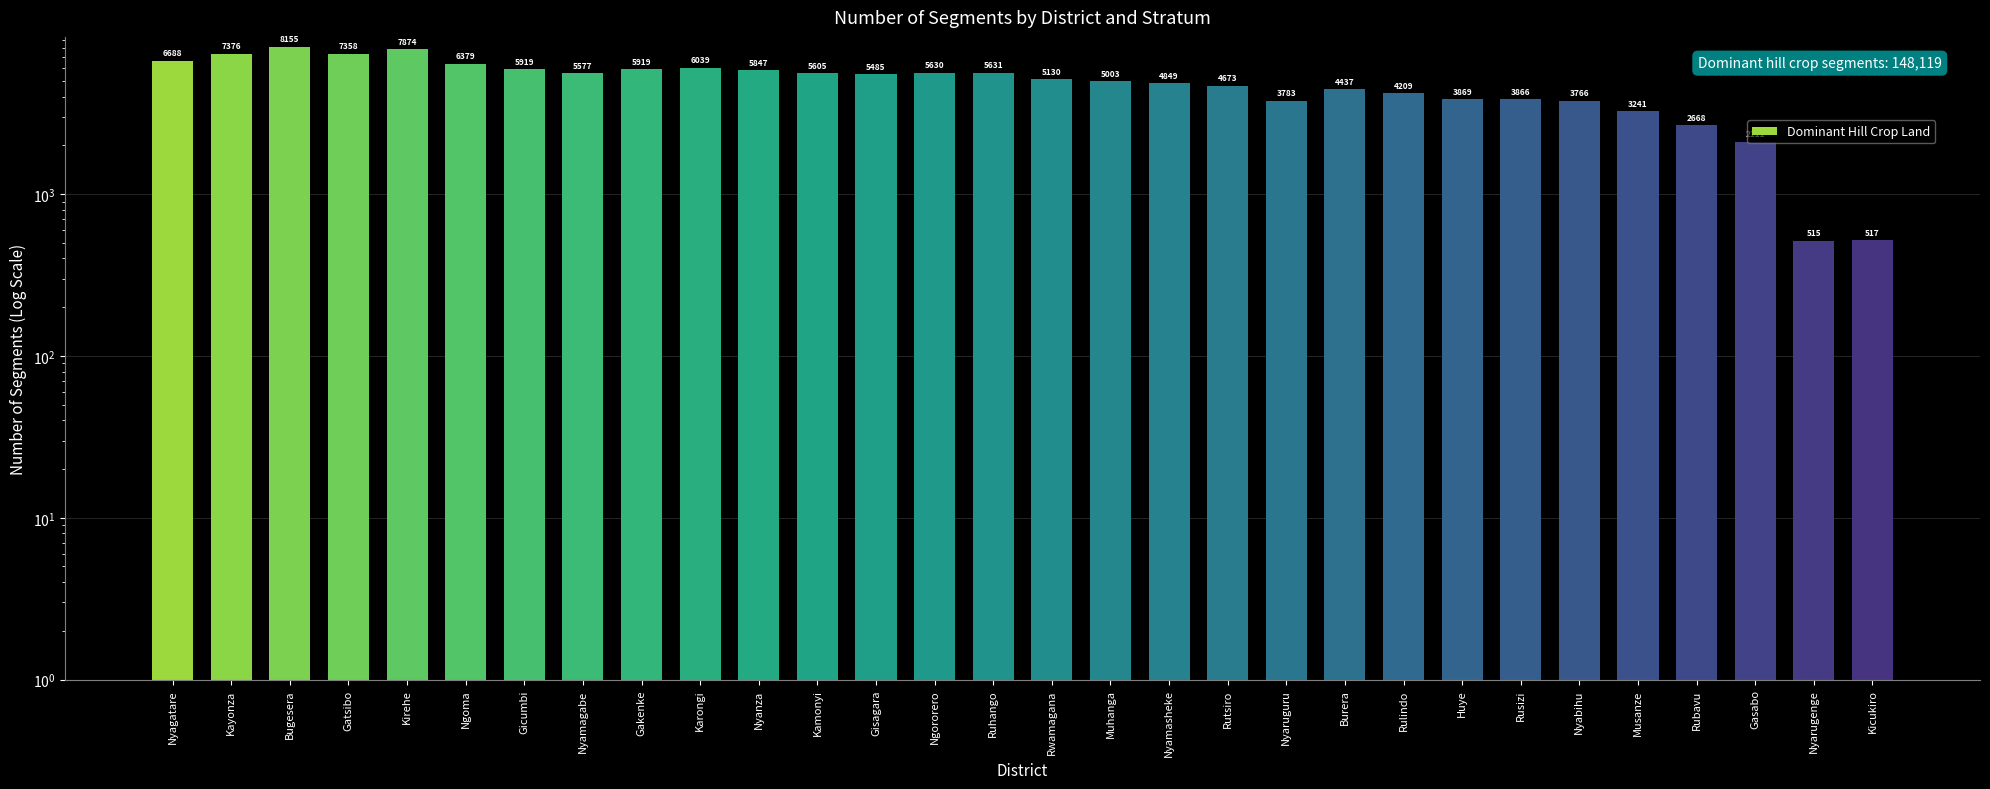

List the labels in order of value, largest first.

Bugesera, Kirehe, Kayonza, Gatsibo, Nyagatare, Ngoma, Karongi, Gicumbi, Gakenke, Nyanza, Ruhango, Ngororero, Kamonyi, Nyamagabe, Gisagara, Rwamagana, Muhanga, Nyamasheke, Rutsiro, Burera, Rulindo, Huye, Rusizi, Nyaruguru, Nyabihu, Musanze, Rubavu, Gasabo, Kicukiro, Nyarugenge